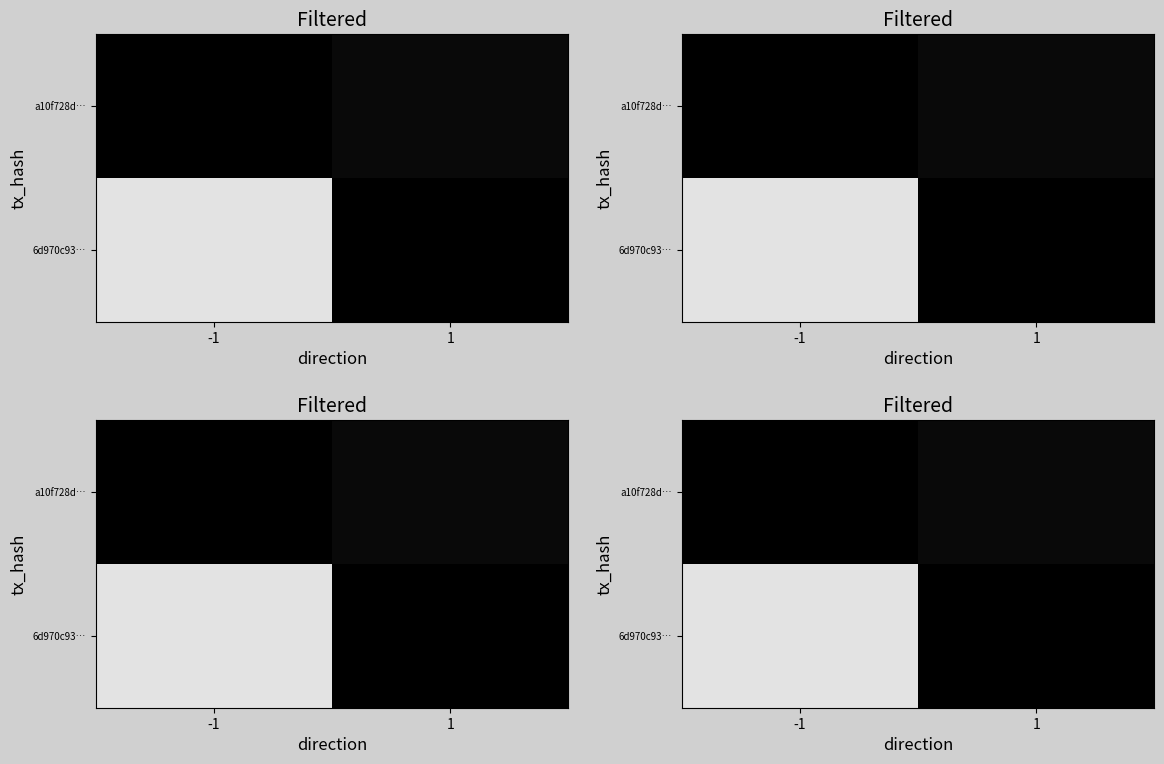

At how many categories does at least one series exceed 80?

1